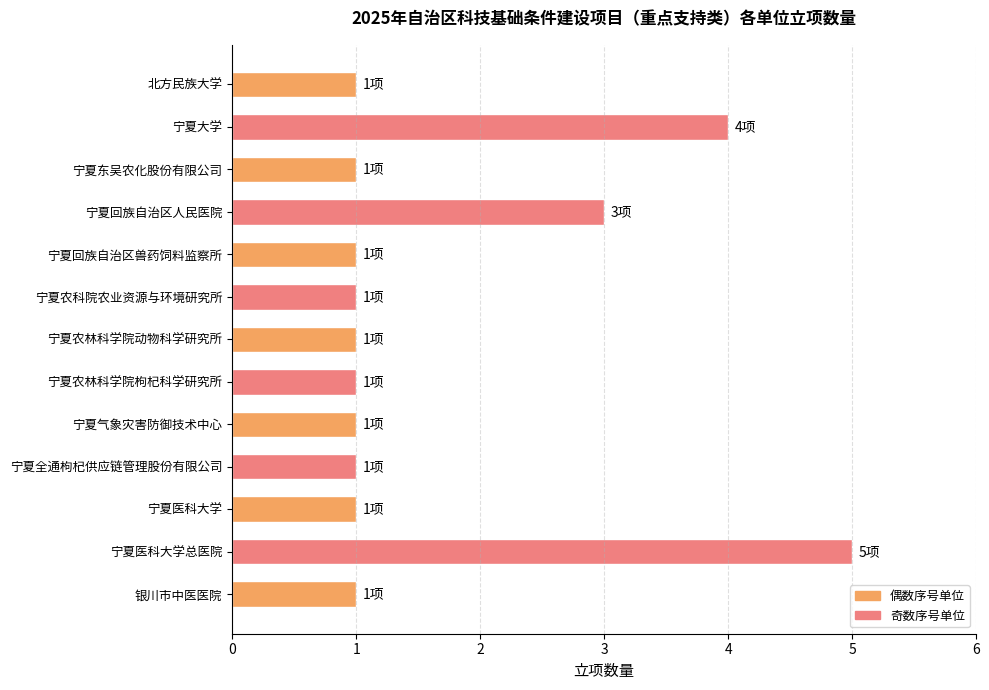

Reading top to bottom, list all the values displayed in this chart.

1	4	1	3	1	1	1	1	1	1	1	5	1